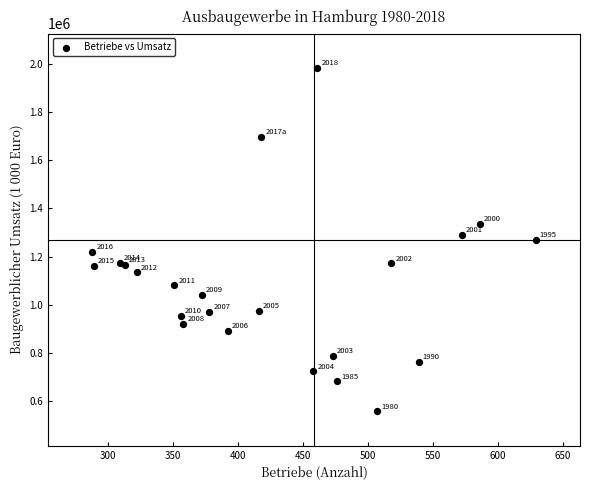

What Y value in the scatter plot is closest to 1270312?

1270896